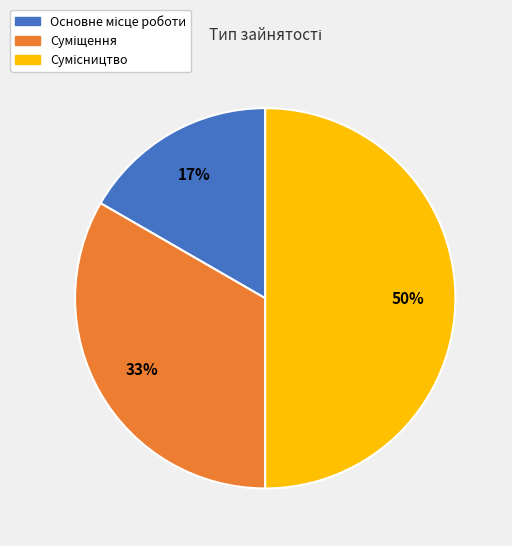

To the nearest percent, what is the average slice percentage?

33%